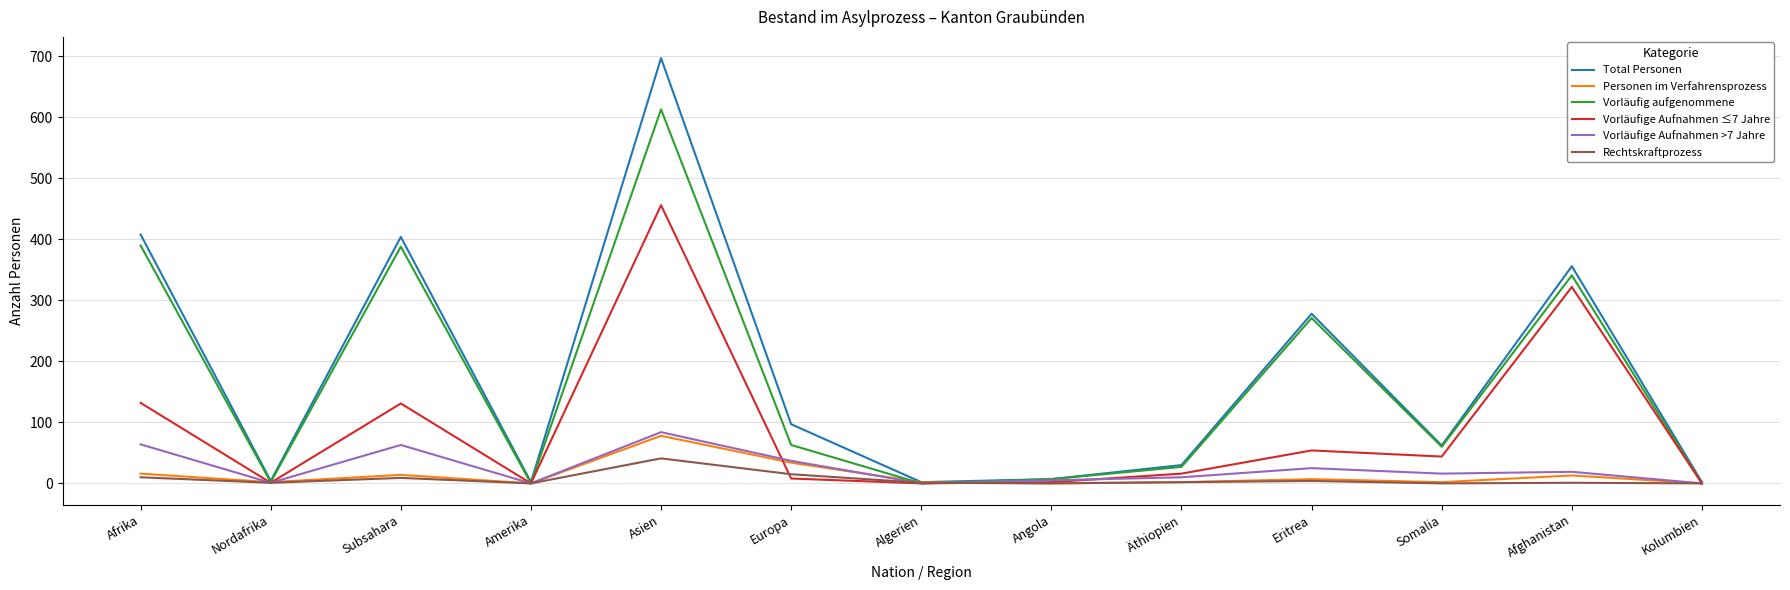

The value of Vorläufige Aufnahmen >7 Jahre at Eritrea is 25. True or false?

True